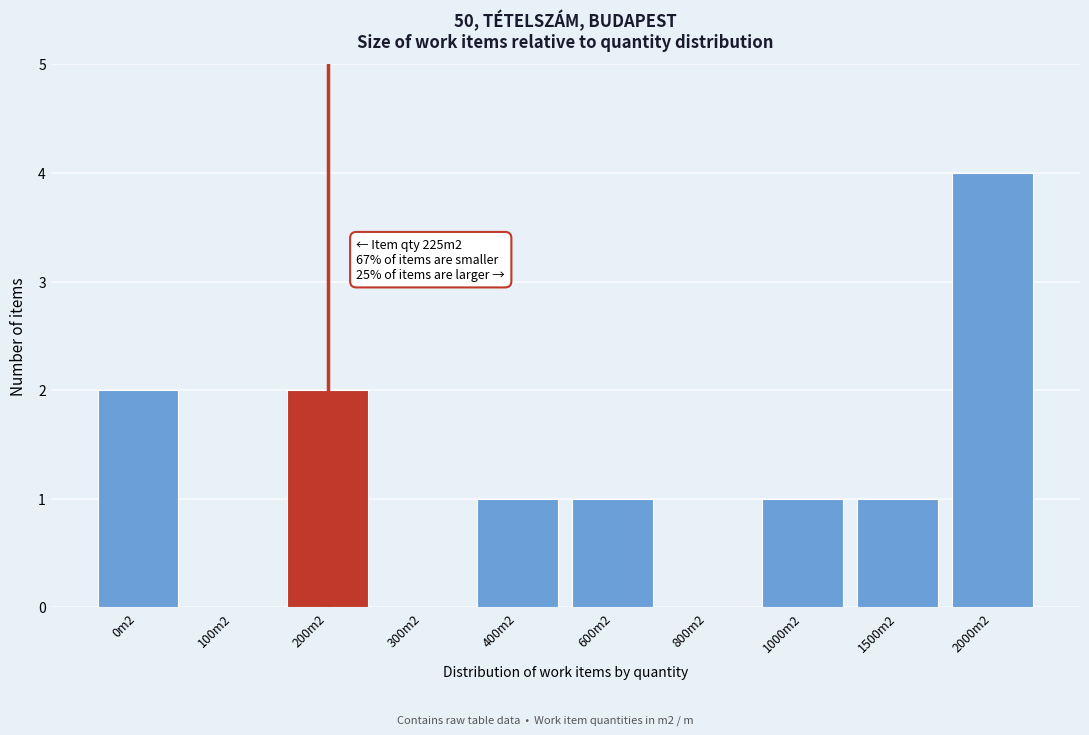

Reading left to right, extract all data points from this chart.

0m2=2	100m2=0	200m2=2	300m2=0	400m2=1	600m2=1	800m2=0	1000m2=1	1500m2=1	2000m2=4